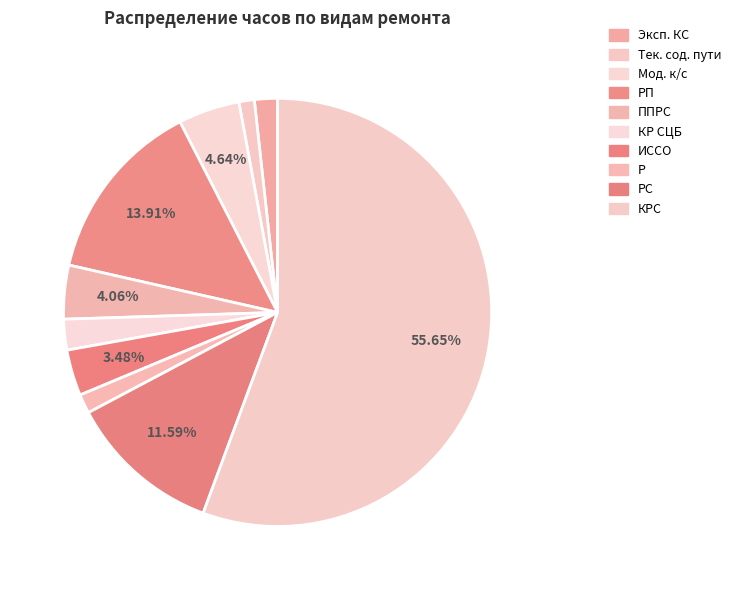

Count the number of slices in the pie.

10